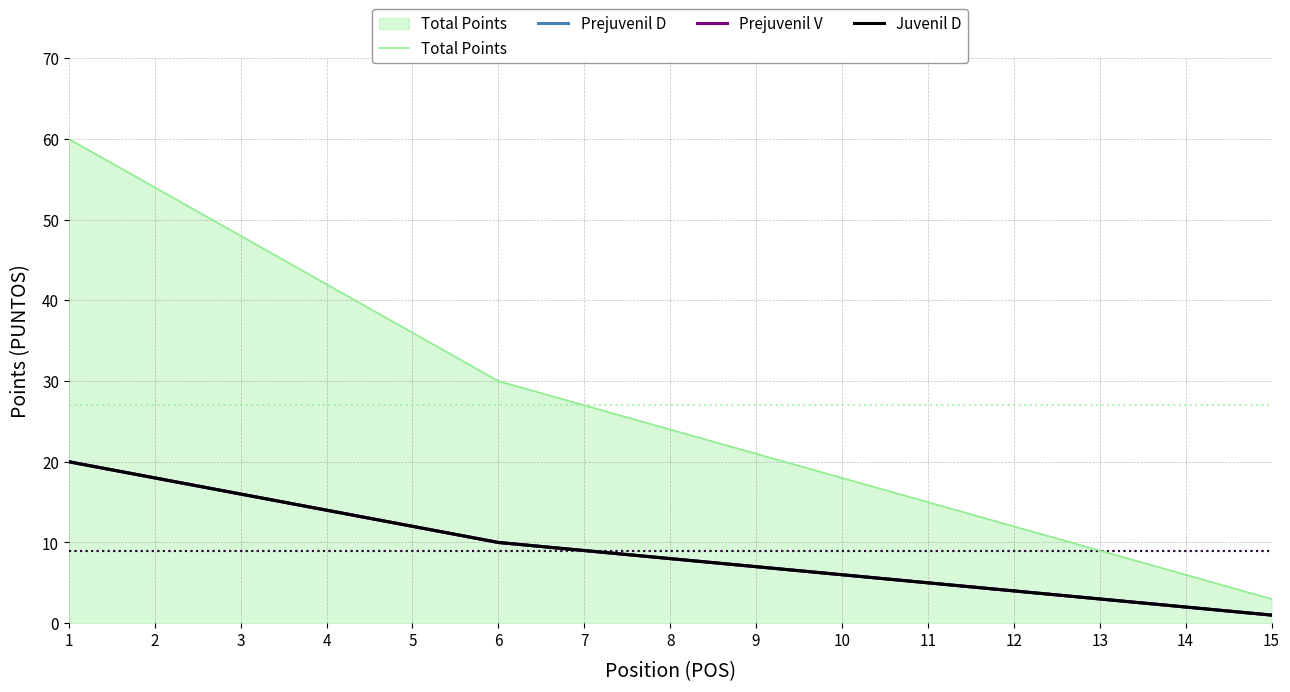

Does the chart have visible grid lines?

Yes